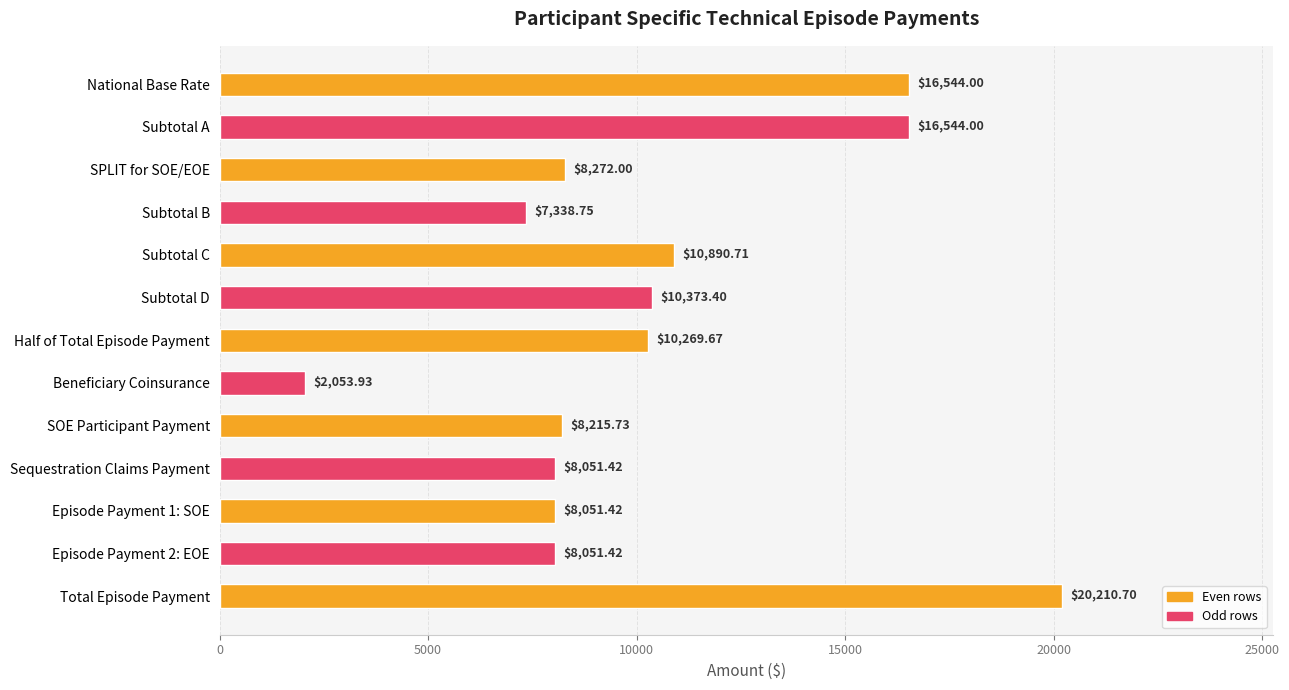

What is the difference between the maximum and minimum values?

18156.8